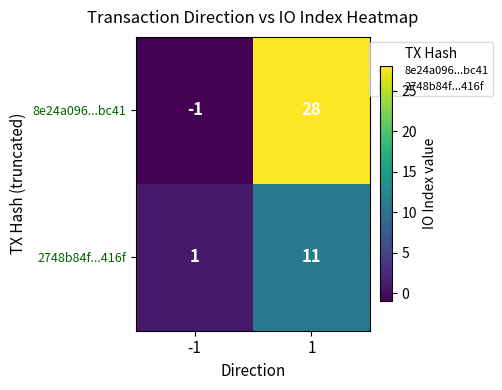

The 8e24a096...bc41 series shows 28 at 1. True or false?

True